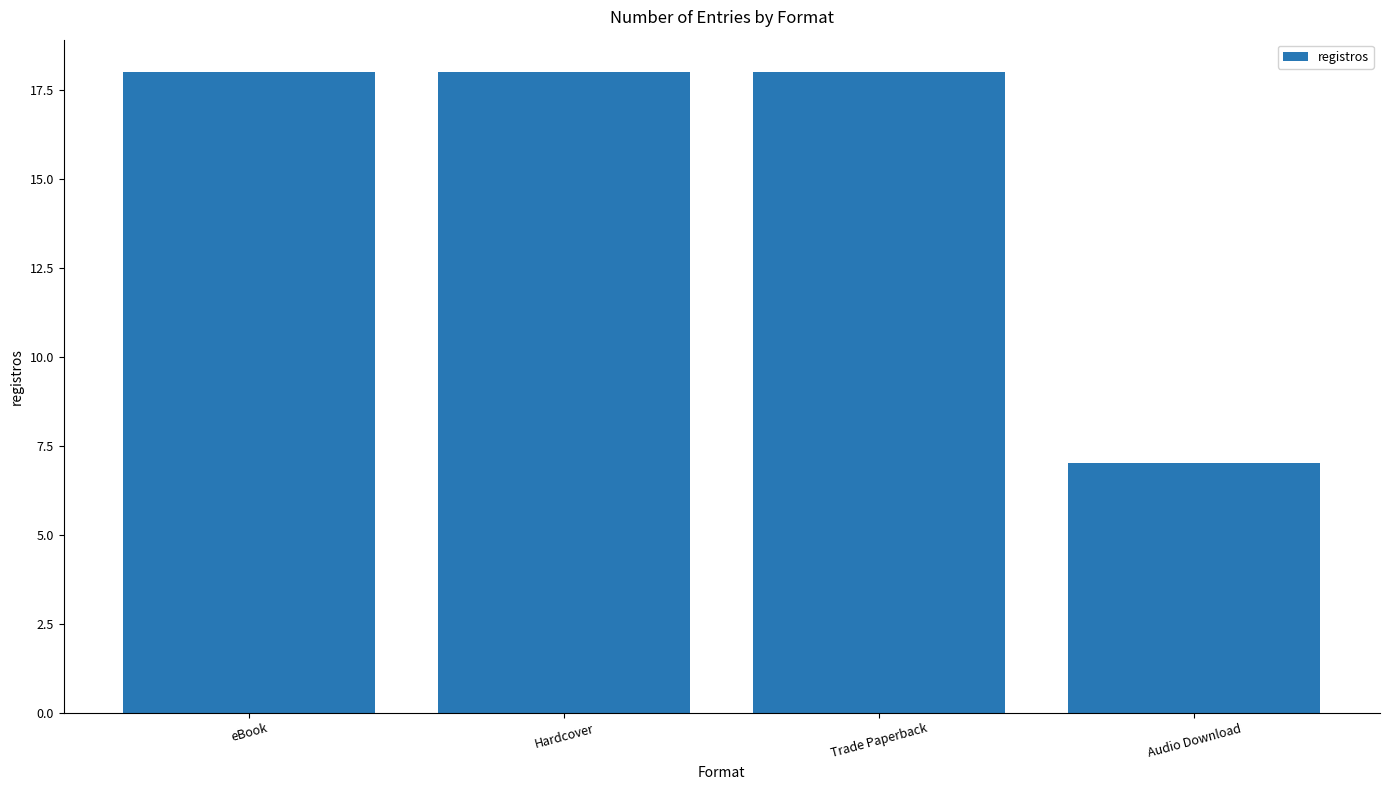

What is the label of the 4th bar from the left?

Audio Download